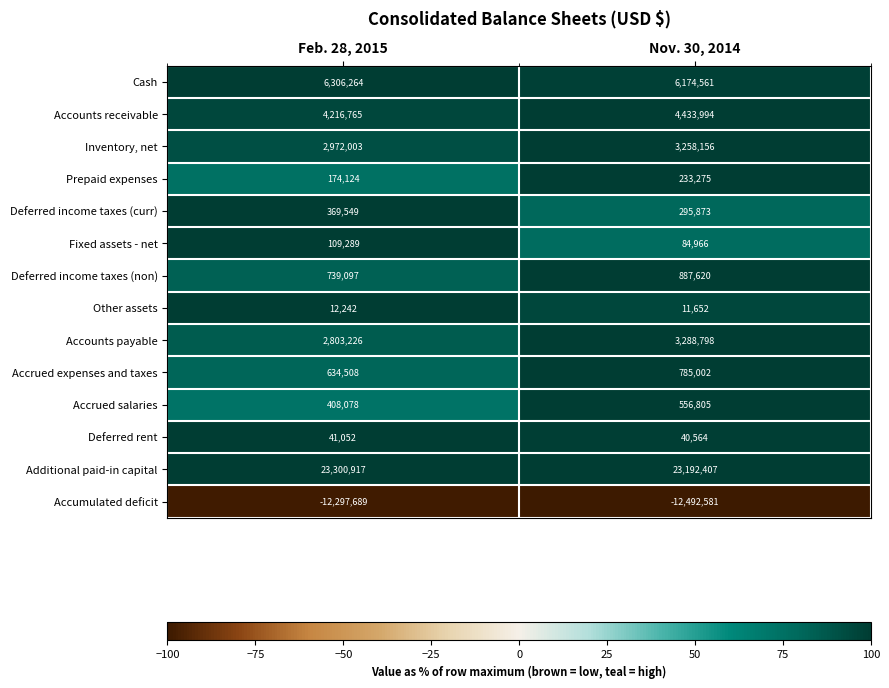

Rank the series by their maximum value, from highest to lowest.

Additional paid-in capital, Cash, Accounts receivable, Accounts payable, Inventory, net, Deferred income taxes (non), Accrued expenses and taxes, Accrued salaries, Deferred income taxes (curr), Prepaid expenses, Fixed assets - net, Deferred rent, Other assets, Accumulated deficit